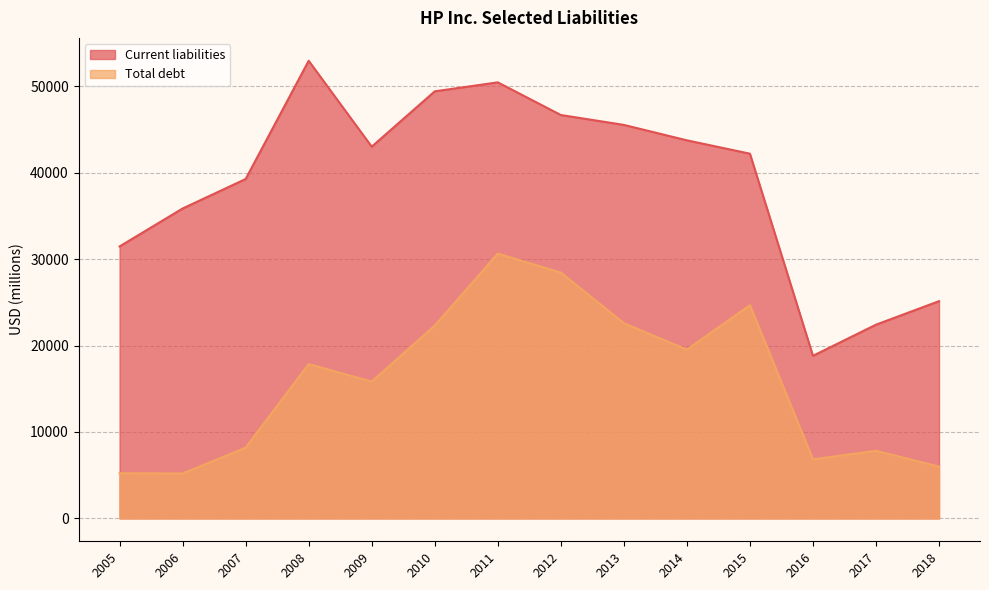

Which has a higher value, 2014 or 2016?

2014